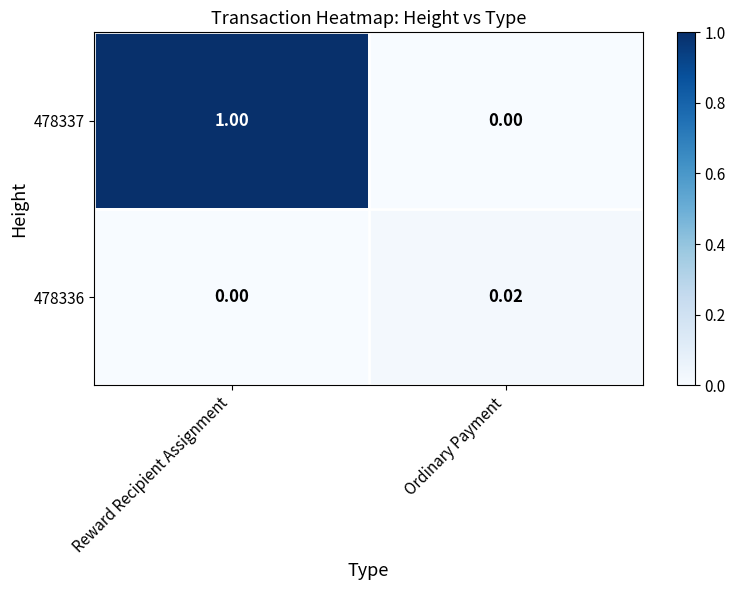

Count the number of categories in the chart.

2